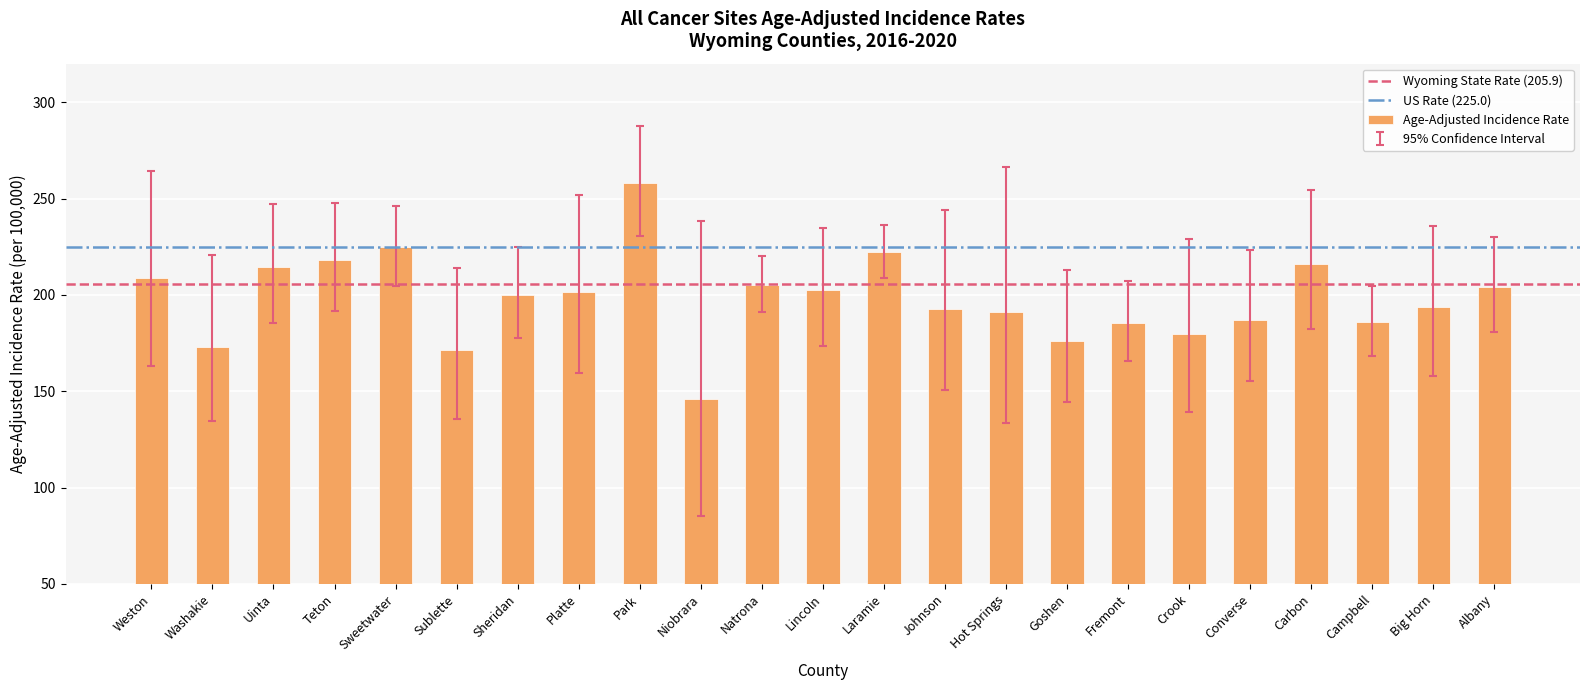

Are the bars horizontal?

No